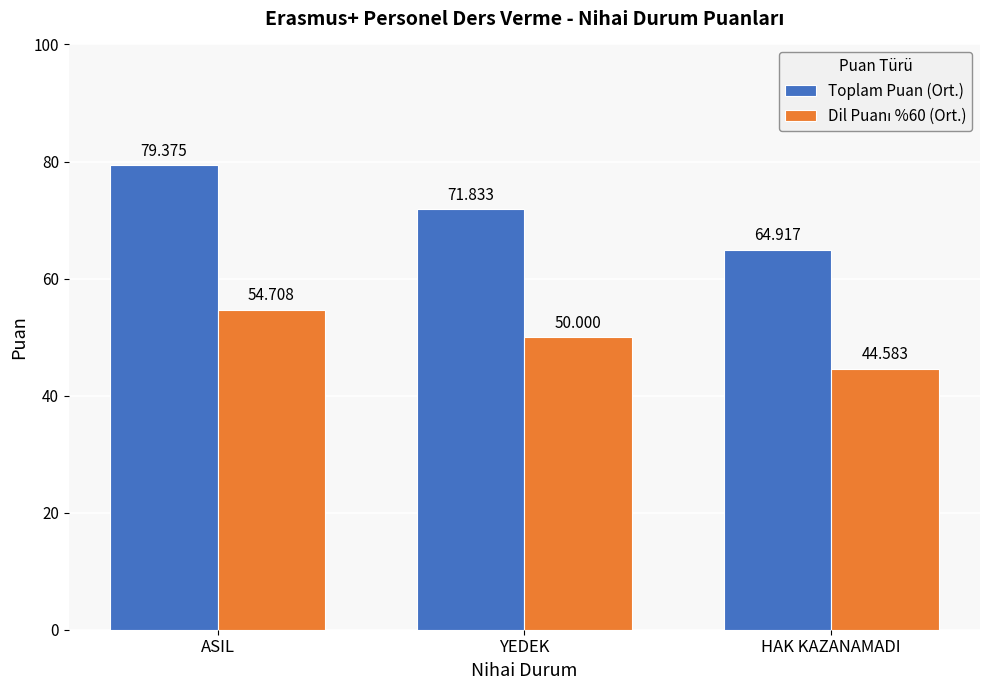

Which series has the largest total across all categories?

Toplam Puan (Ort.)